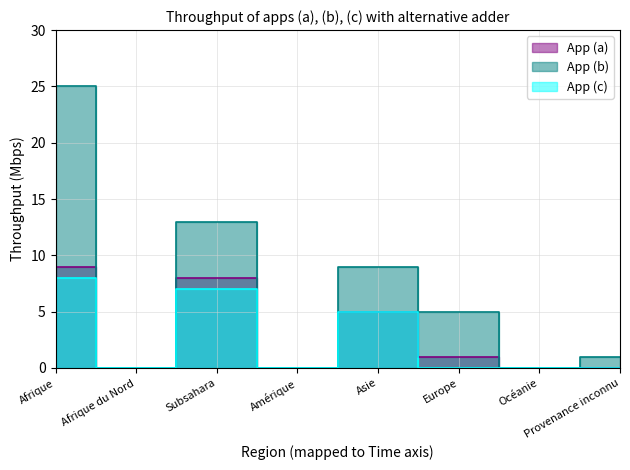

What is the highest value of the Documents obtenus series?

25